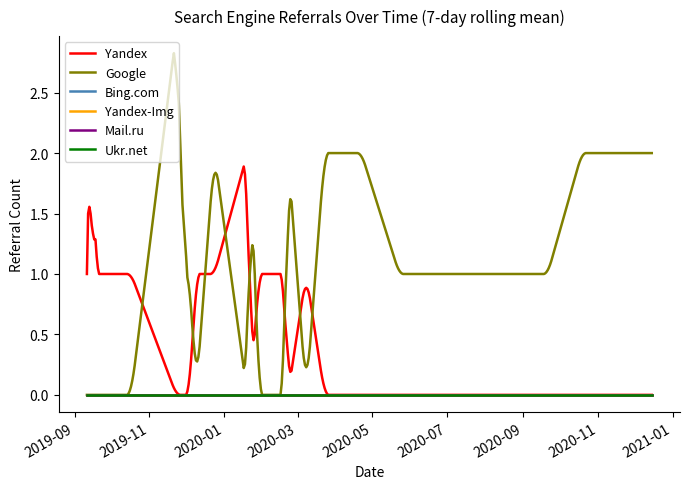

Does the chart have visible grid lines?

No